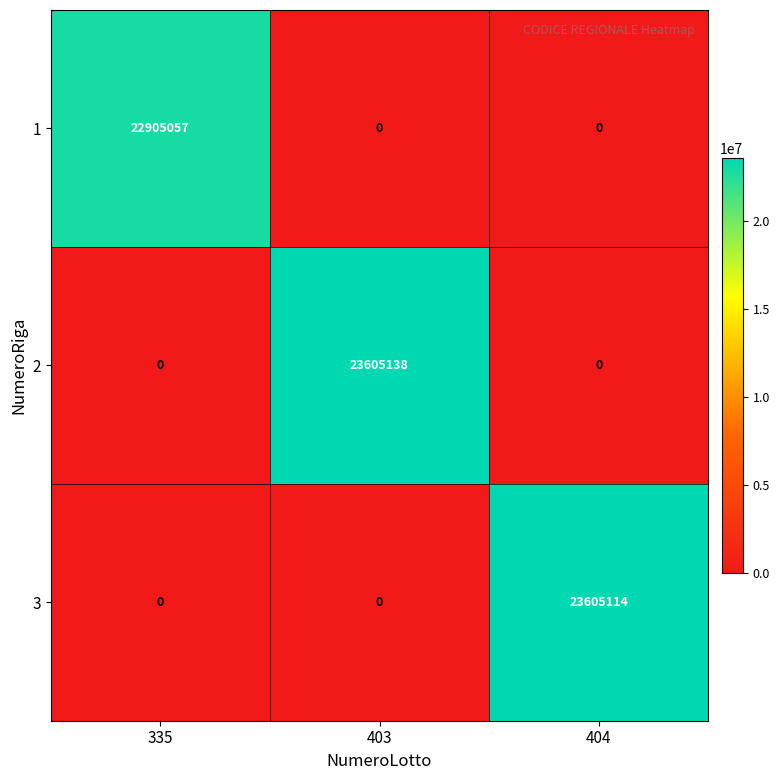

Reading left to right, what are all the values shown in this chart?

1: 22905057	0	0
2: 0	23605138	0
3: 0	0	23605114